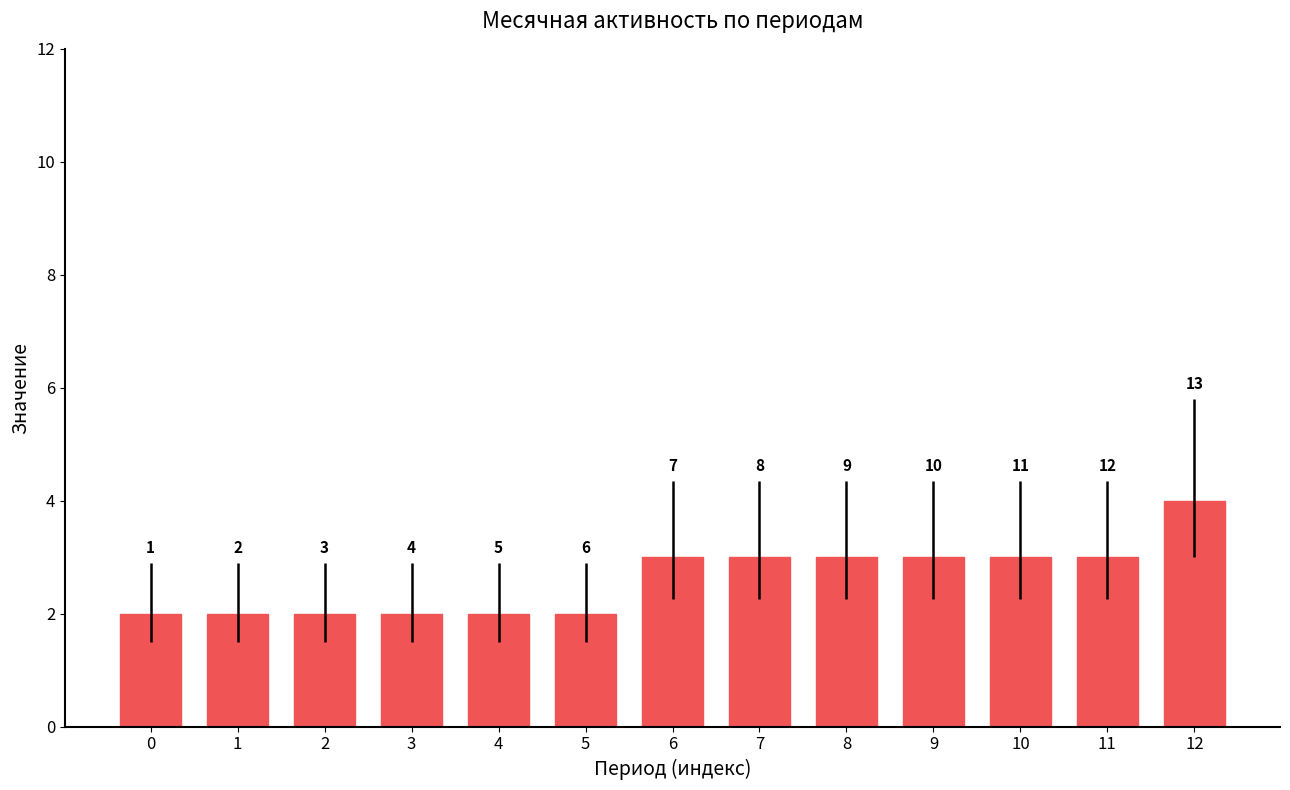

What is the ratio of the value at 5 to the value at 3?

1.0